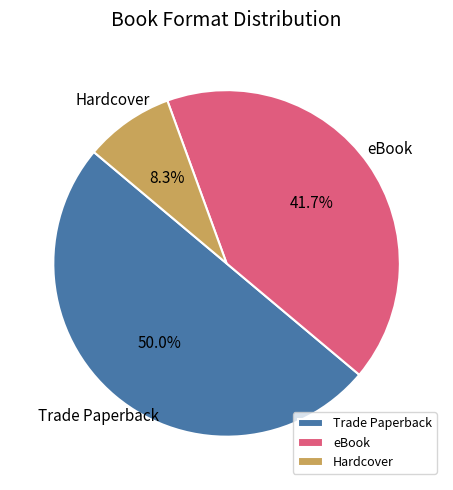

The Trade Paperback slice represents 35% of the pie. True or false?

False